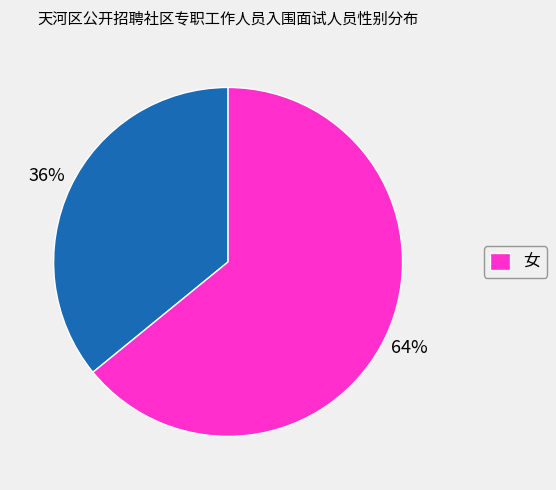

To the nearest percent, what is the difference between the largest and smallest slice percentages?

28%